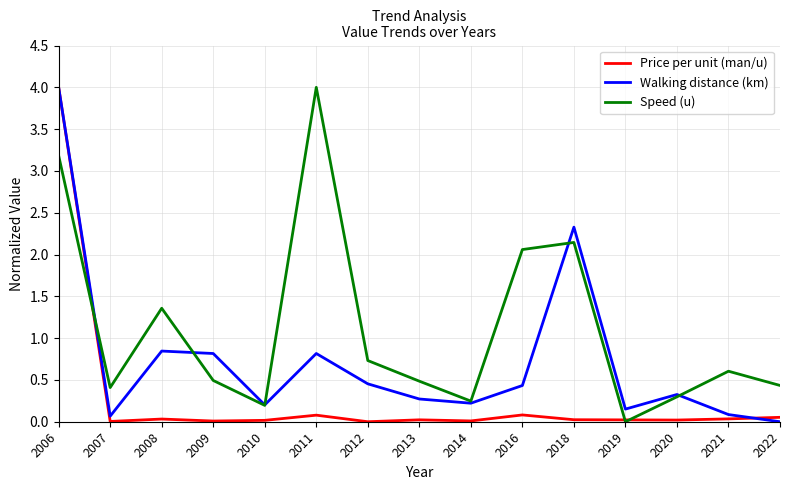

At which label does Speed (u) reach its minimum?

2019